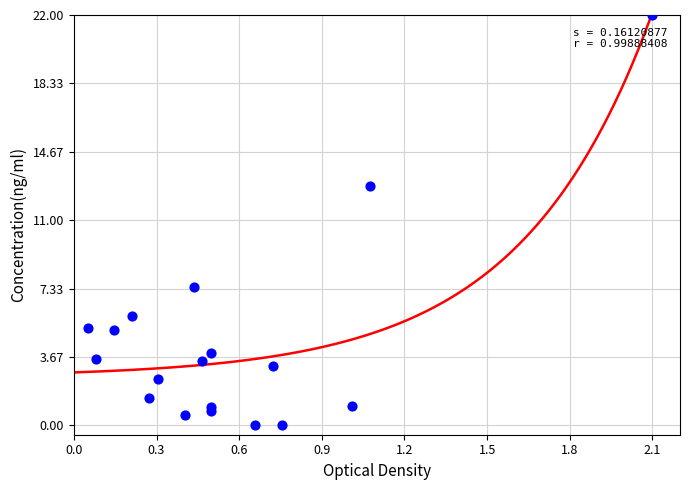

What Y value in the scatter plot is closest to 11?

12.8